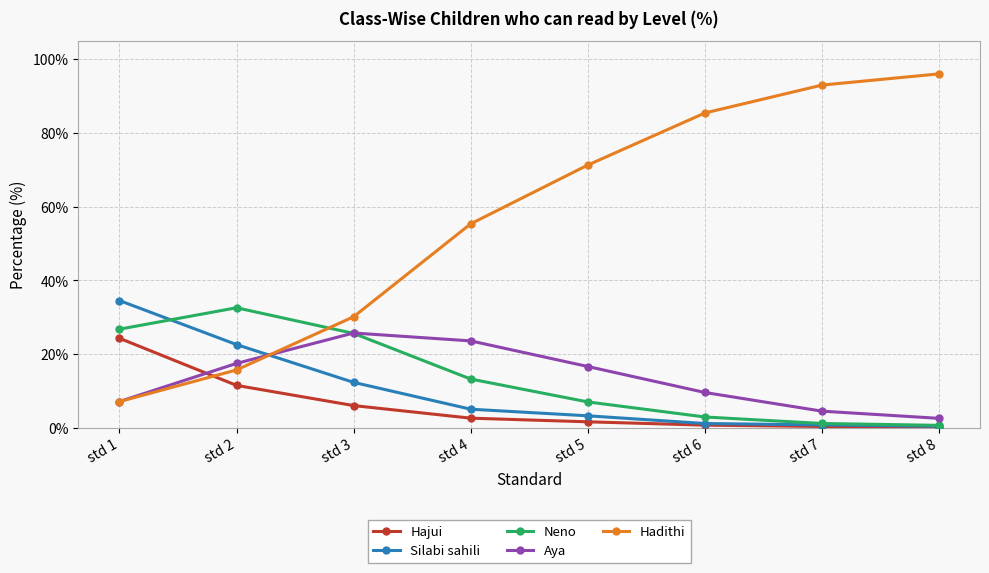

What is the minimum value shown in the chart?

0.2